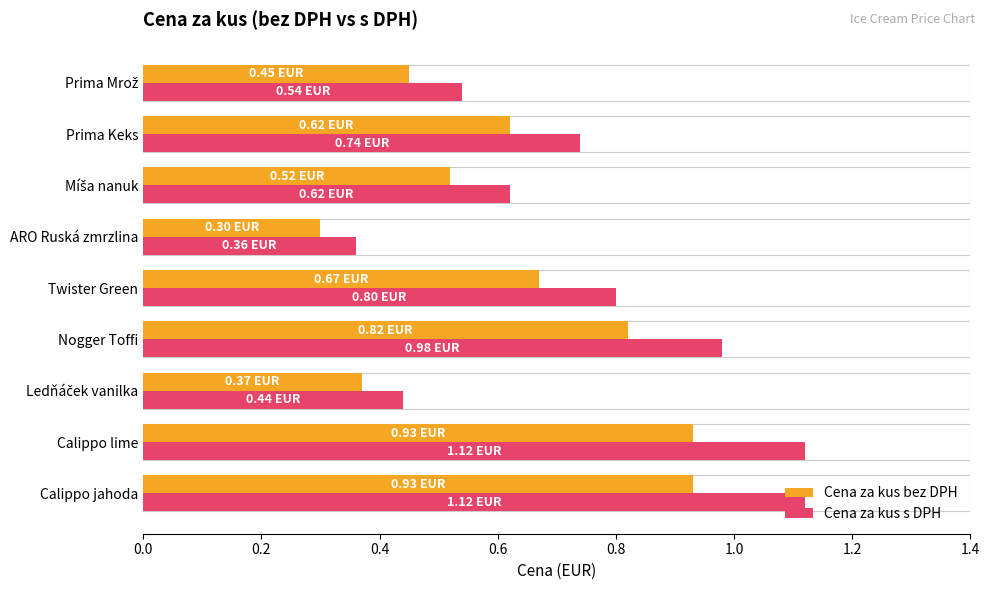

At which category does the chart reach its minimum across all series?

ARO Ruská zmrzlina